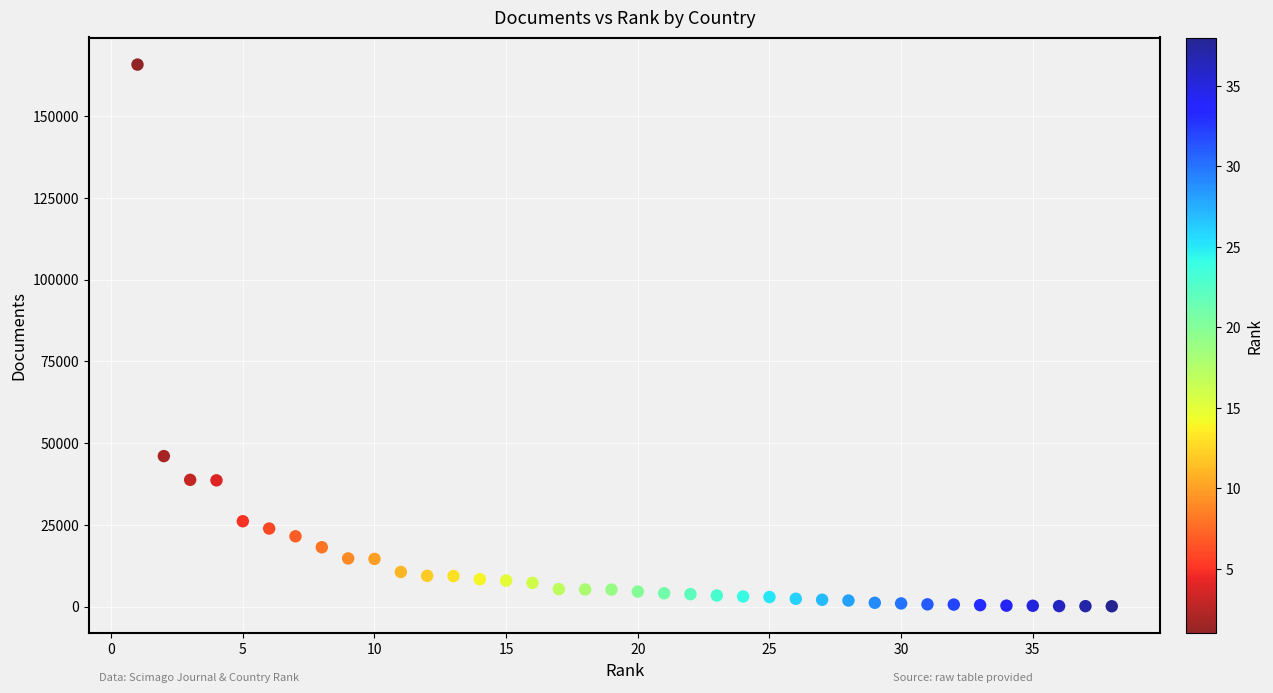

What is the range of X values (max minus min)?

37